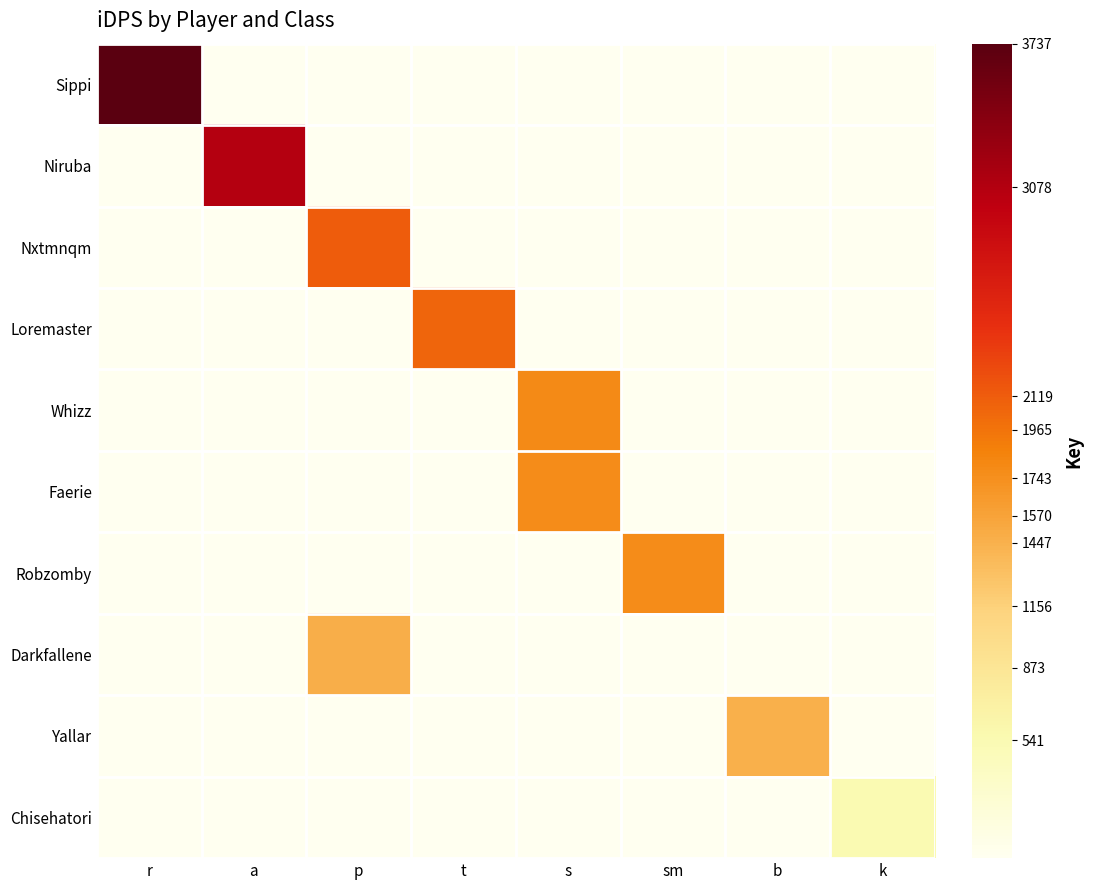

At how many categories does at least one series exceed 1299?

7